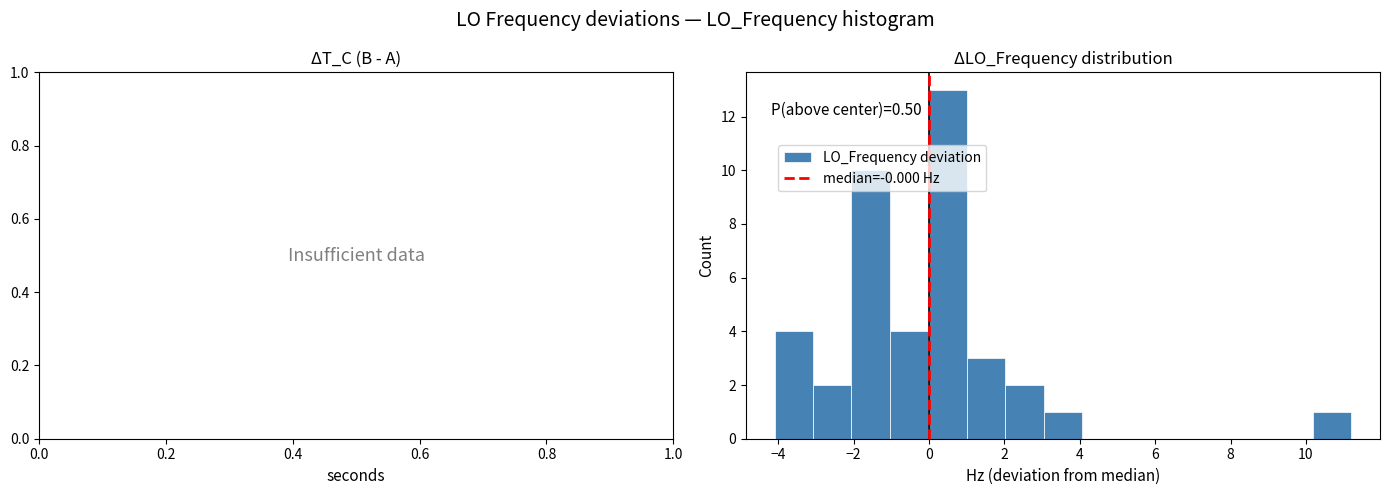

Which range on the x-axis has the tallest bar?

0.0 to 1.0